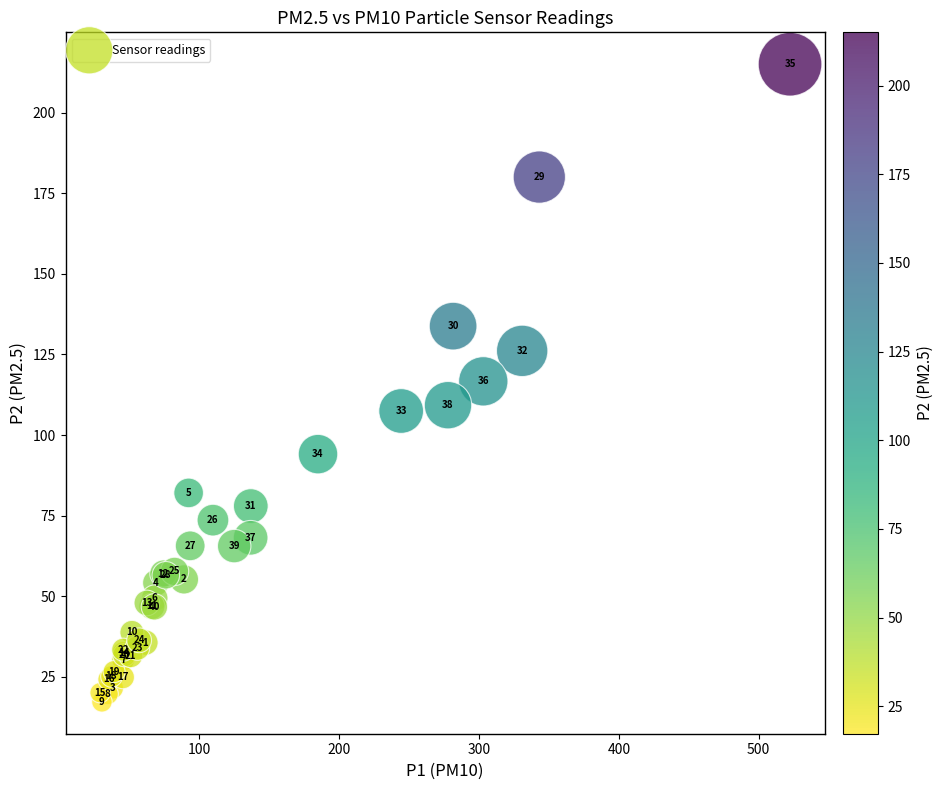

What Y value in the scatter plot is closest to 116?

116.7